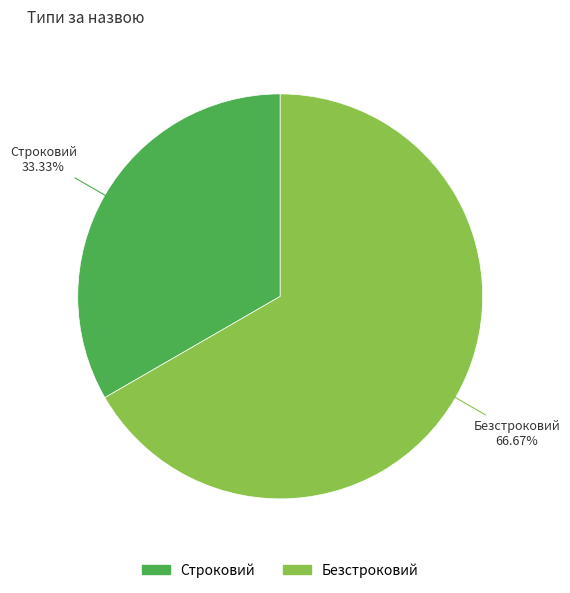

Which has a higher value, Безстроковий or Строковий?

Безстроковий